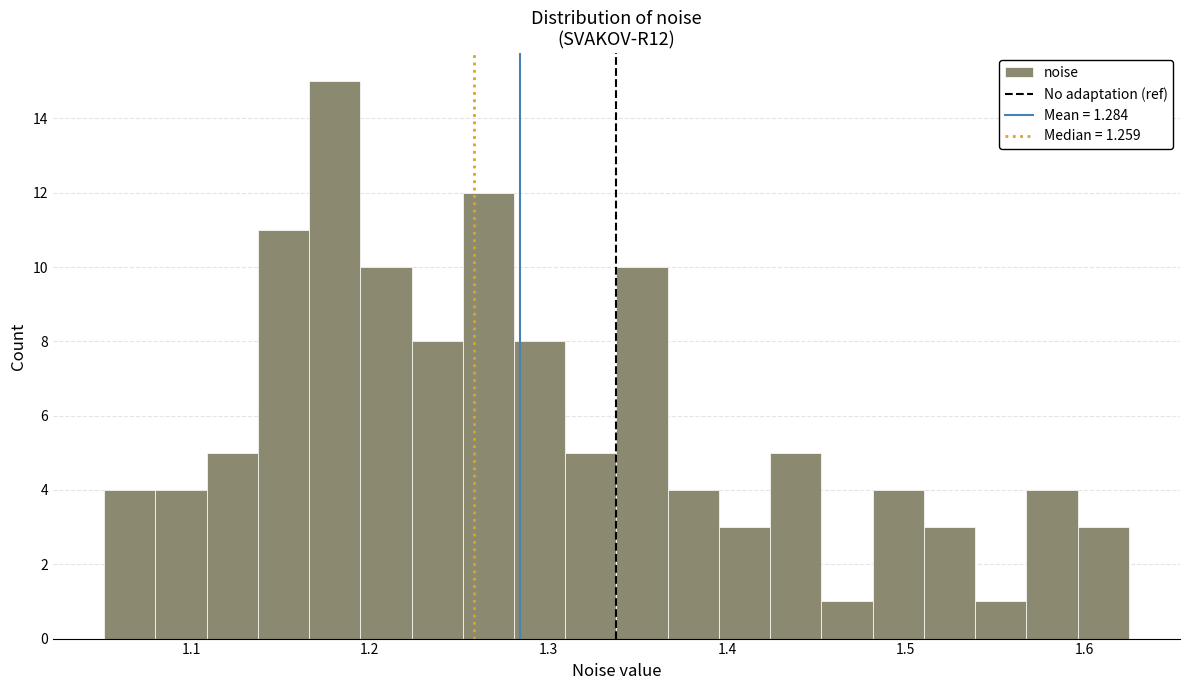

Around what value on the x-axis is the tallest bar? Give the approximate position of its centre, as read against the axis.

1.18